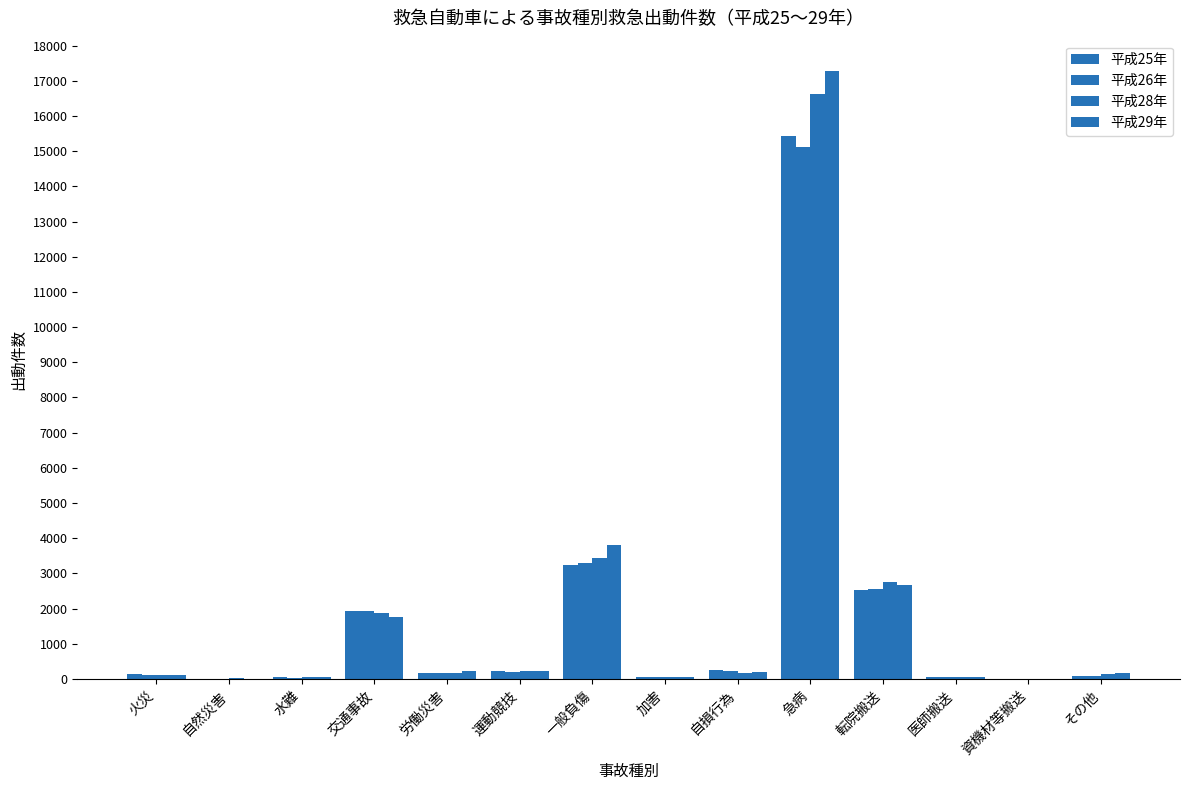

Which series has the largest total across all categories?

平成29年